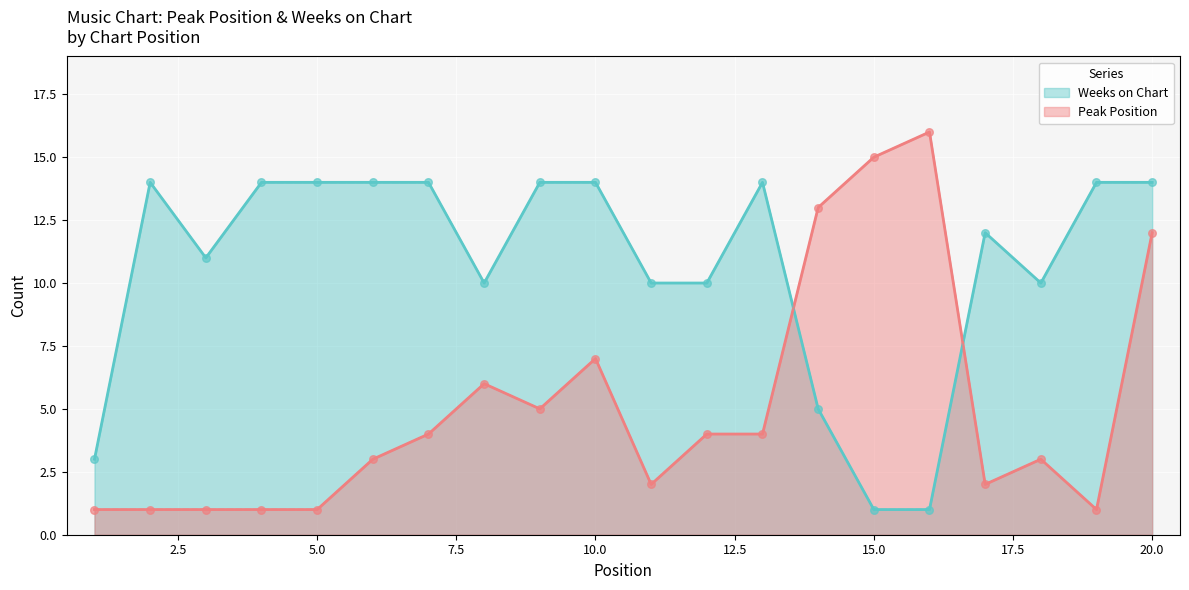

Which series has the largest total across all categories?

Weeks on Chart